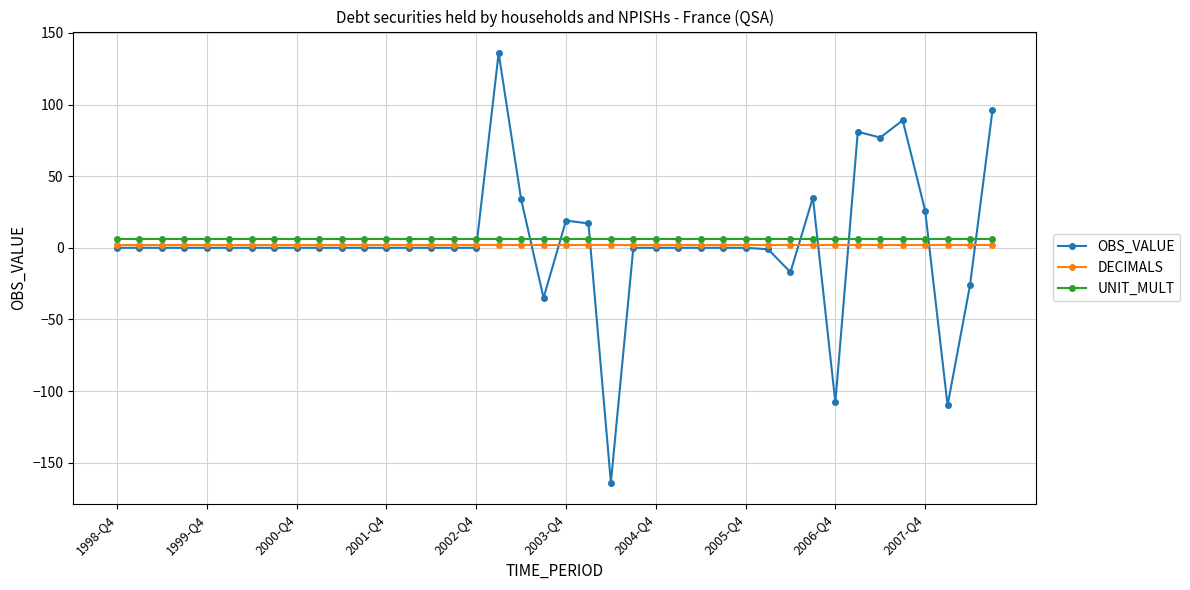

Which series has the widest spread of values?

OBS_VALUE